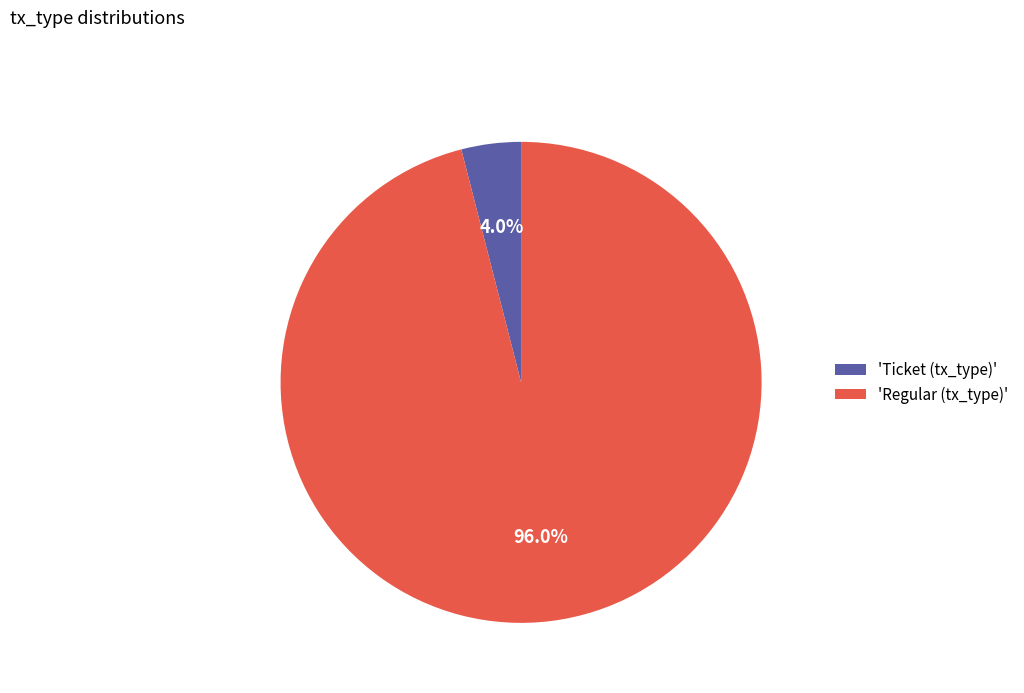

How many segments does this pie chart have?

2